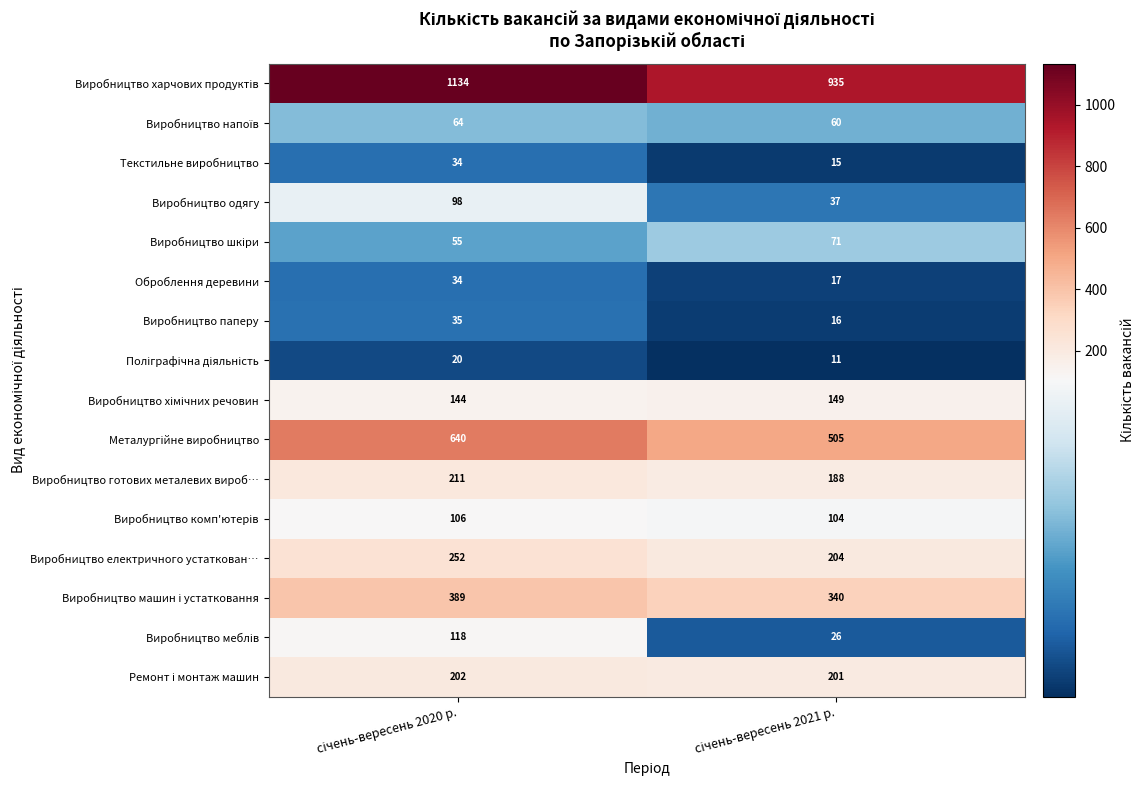

What is the smallest value displayed?

11